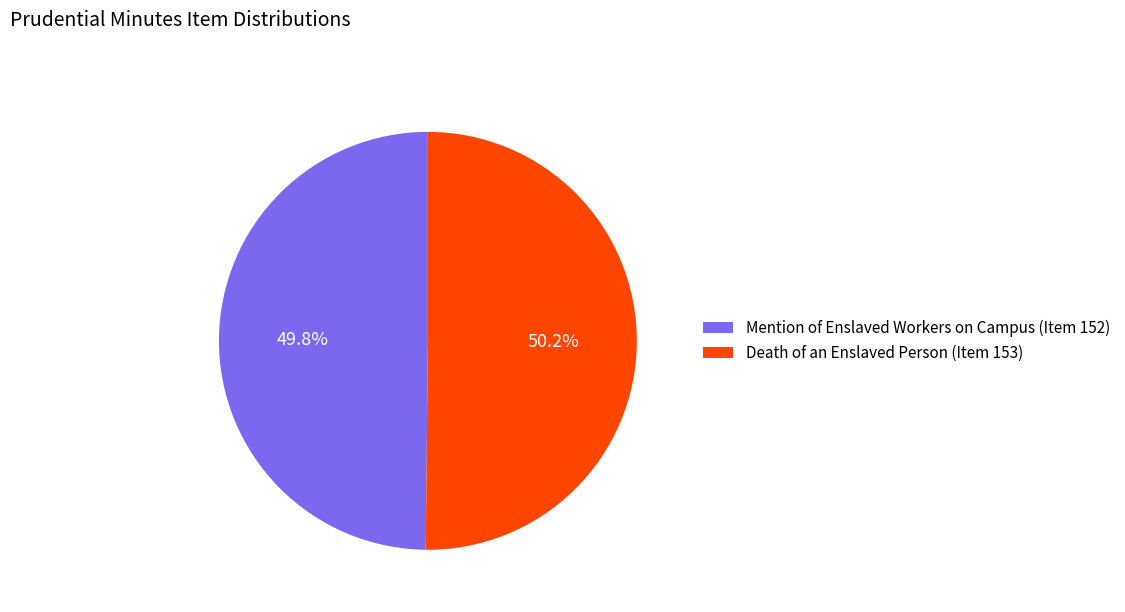

What is the ratio of the value at Mention of Enslaved Workers on Campus (Item 152) to the value at Death of an Enslaved Person (Item 153)?

1.0